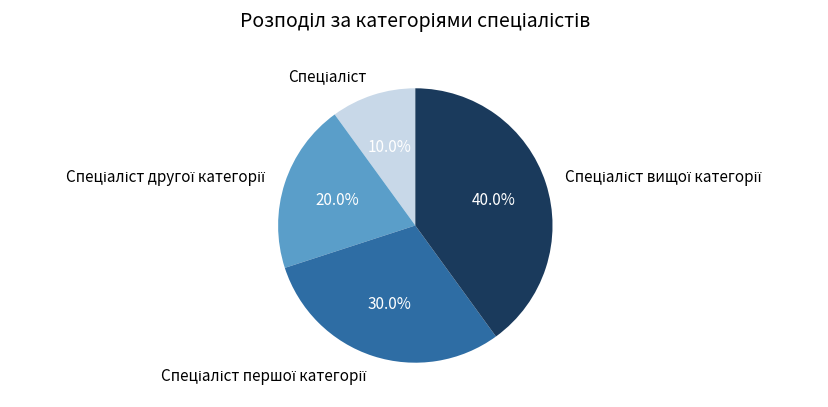

Is there a majority slice in this chart?

No